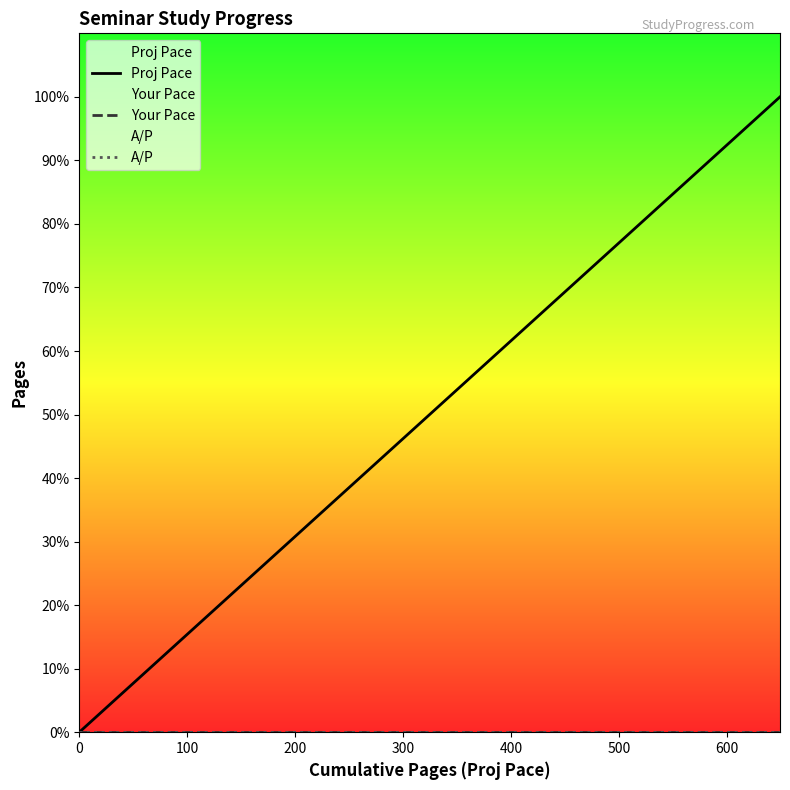

True or false: Your Pace has more than 2 points higher than both neighbors.

False